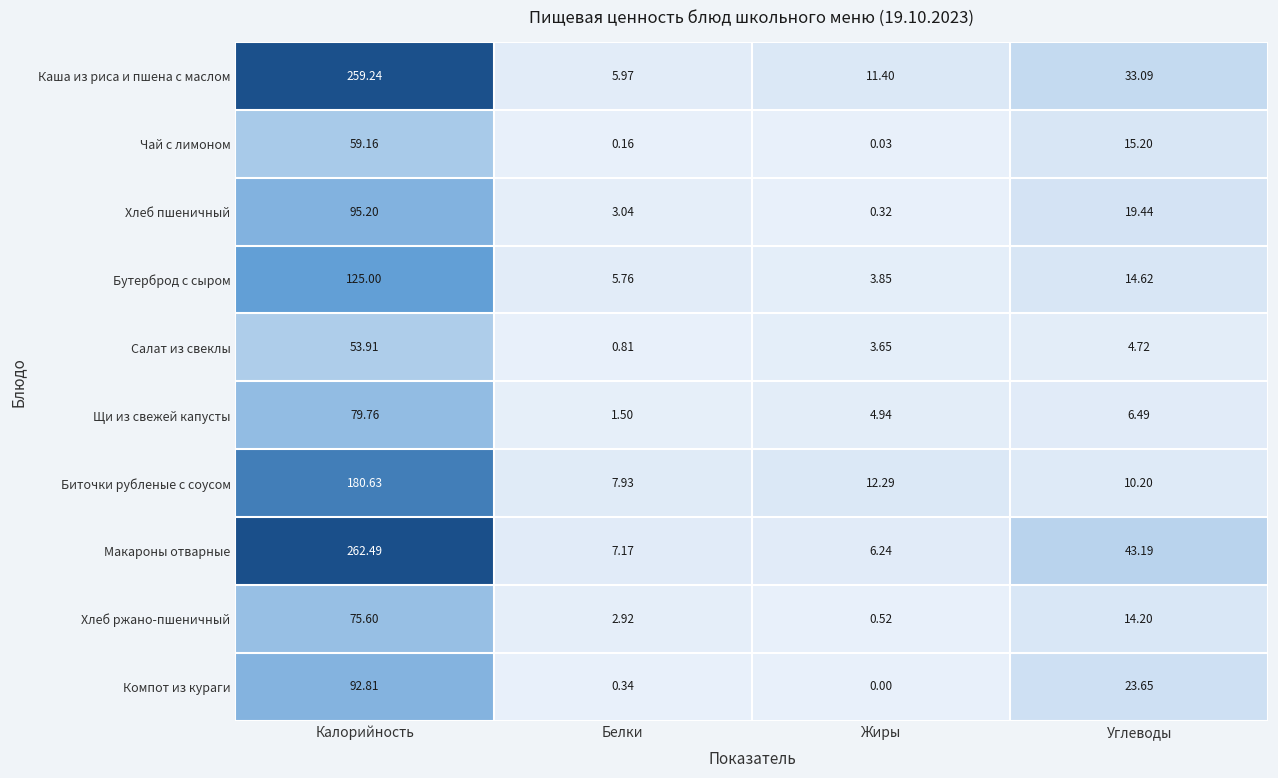

Which series has the largest range (max minus min)?

Макароны отварные